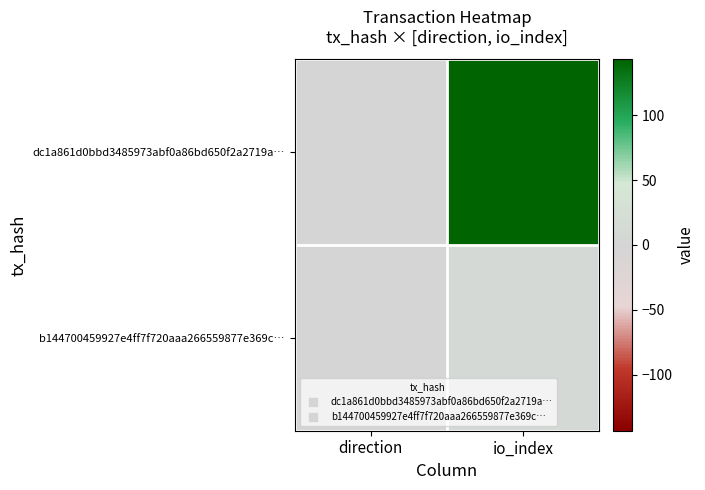

Reading right to left, list all the values displayed in this chart.

dc1a861d0bbd3485973abf0a86bd650f2a2719a…: io_index=143	direction=-1
b144700459927e4ff7f720aaa266559877e369c…: io_index=11	direction=1